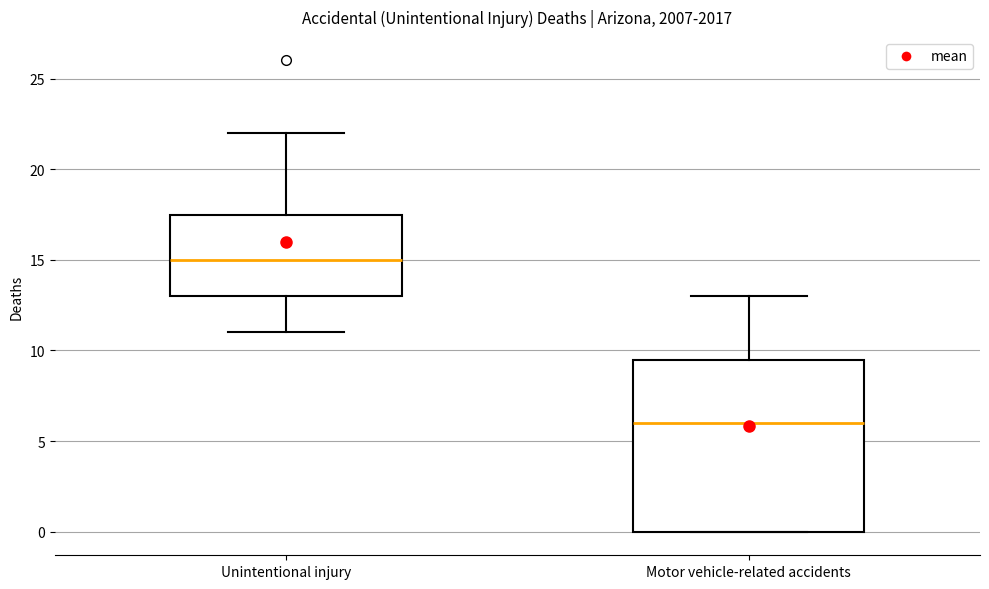

Reading left to right, transcribe this box plot: for each box, give where its median line is, the range the box spans, and where its two whiskers end, as read against the y-axis. The values are not printed on the chart, so give them approximately, as read against the axis.

Unintentional injury: median 15.0, box 13.0 to 17.5, whiskers 11.0 to 22.0
Motor vehicle-related accidents: median 6.0, box 0.0 to 9.5, whiskers 0.0 to 13.0